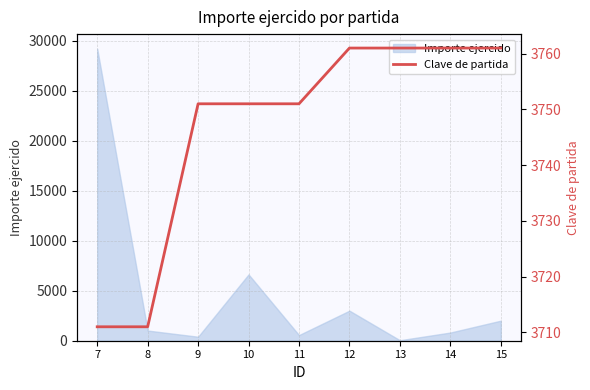

What is the sum of all values?

33719